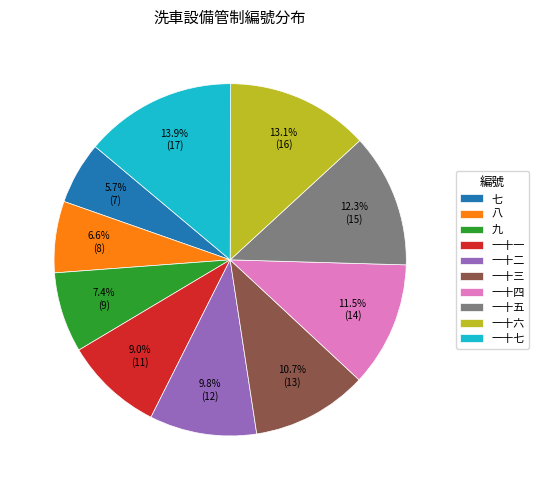

How much of the chart is everything except 九?

92.6%